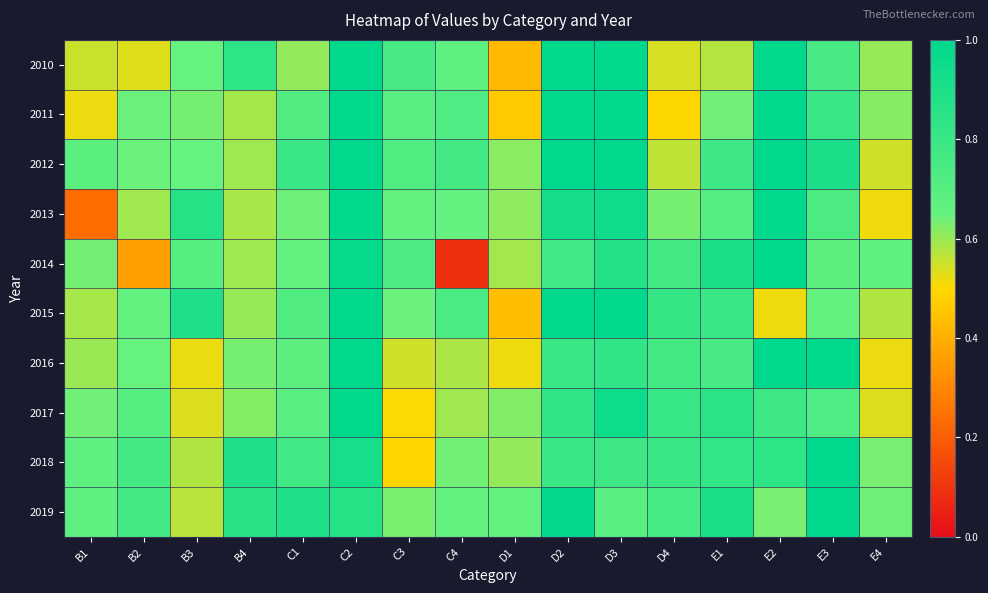

Between B4 and D2, which is larger?

D2